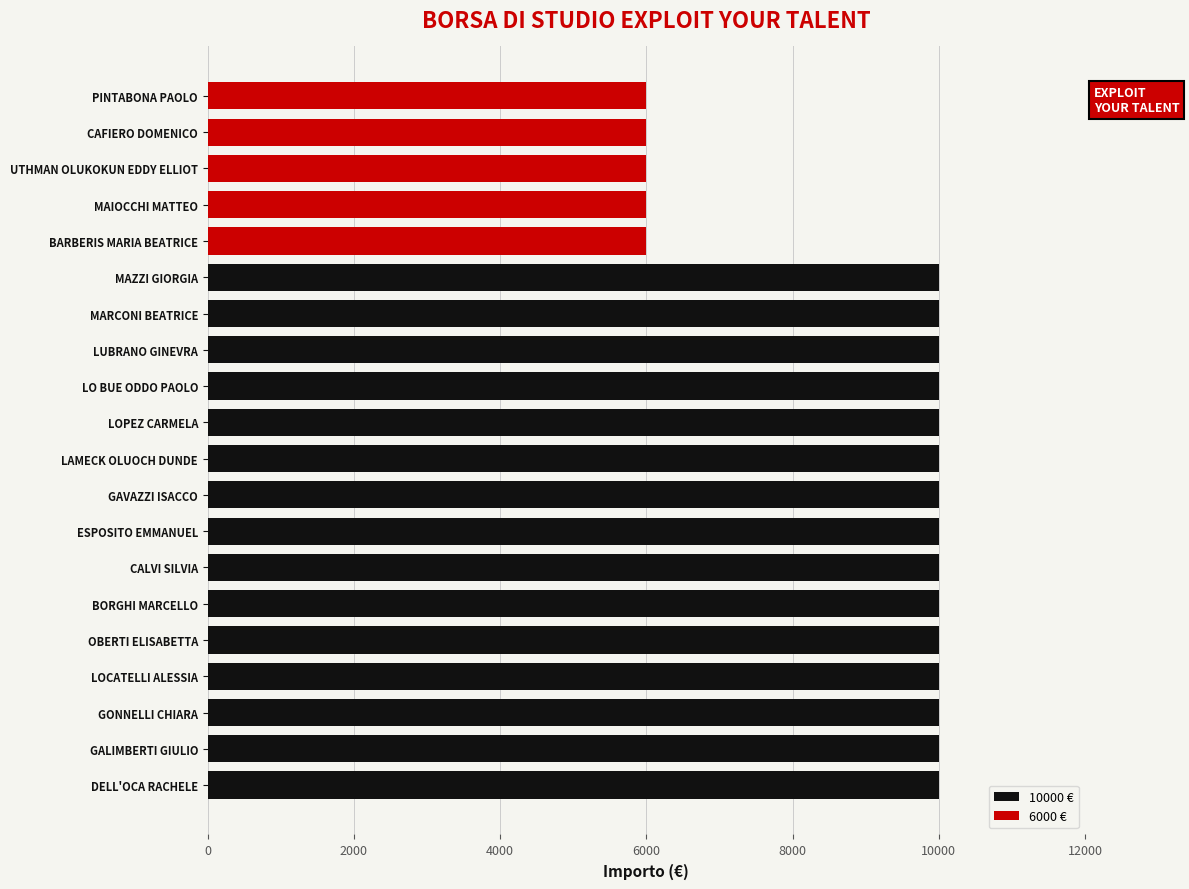

Reading left to right, extract all data points from this chart.

10000 €: 10000	10000	10000	10000	10000	10000	10000	10000	10000	10000	10000	10000	10000	10000	10000	0	0	0	0	0
6000 €: 0	0	0	0	0	0	0	0	0	0	0	0	0	0	0	6000	6000	6000	6000	6000